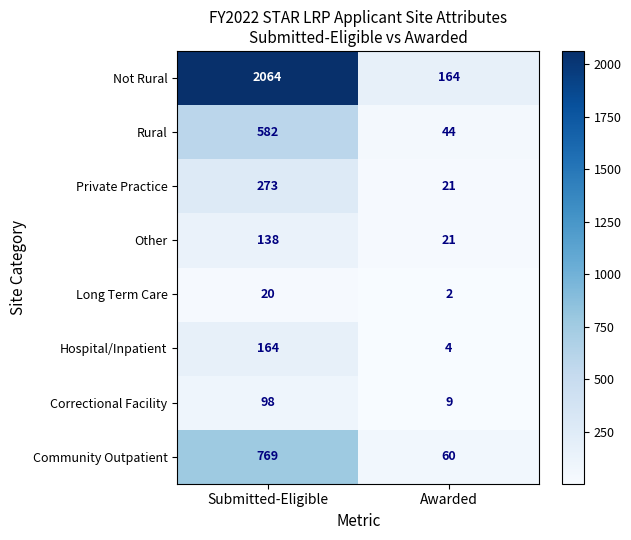

What is the maximum value for Community Outpatient?

769